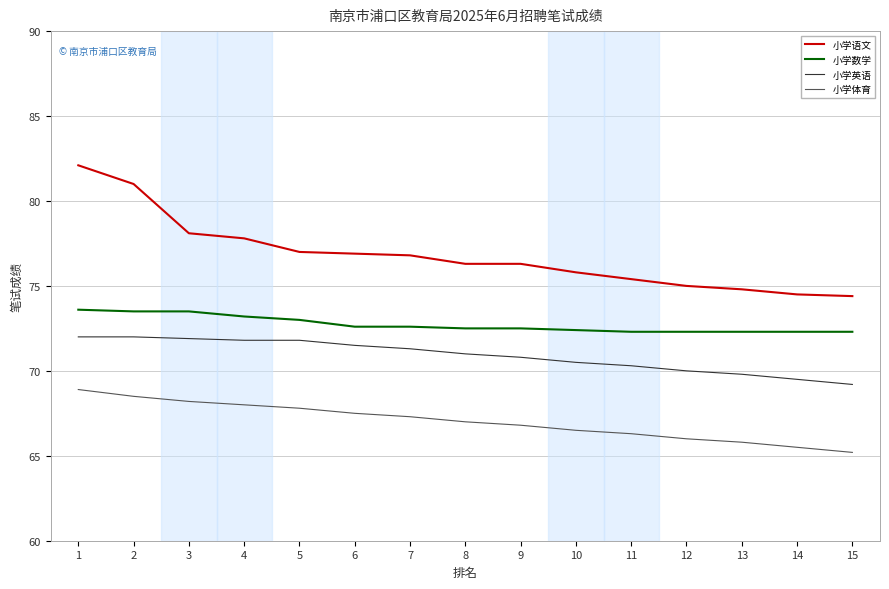

What is the sum of all 小学体育 values?

1005.3